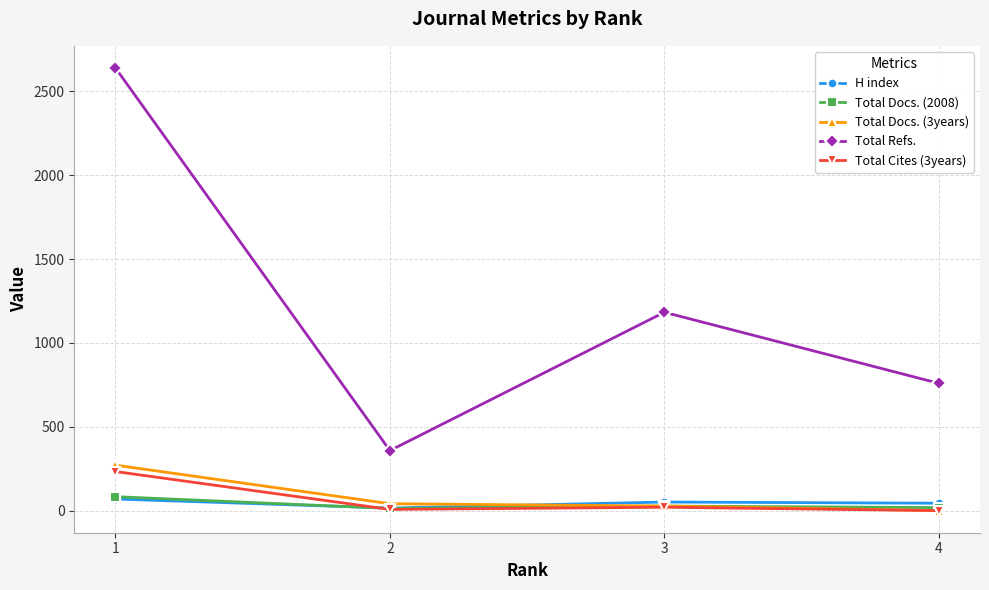

Where does the Total Docs. (3years) series first go above 41?

1